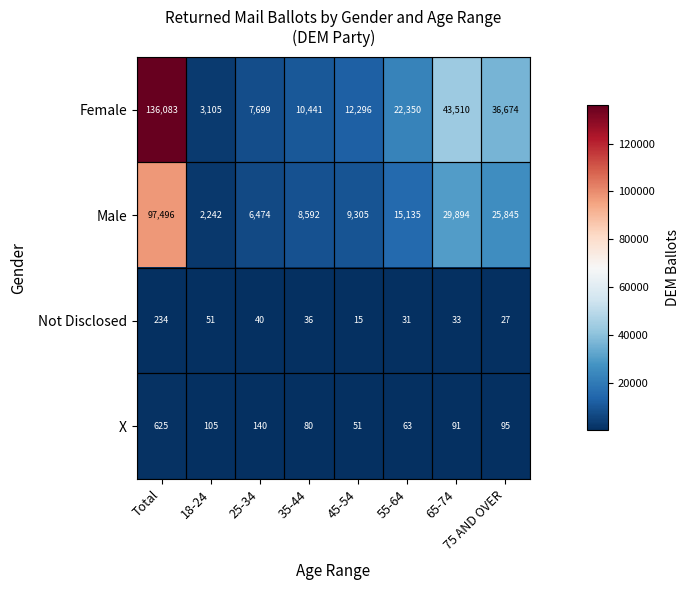

True or false: Not Disclosed has a value of 52 at 55-64.

False